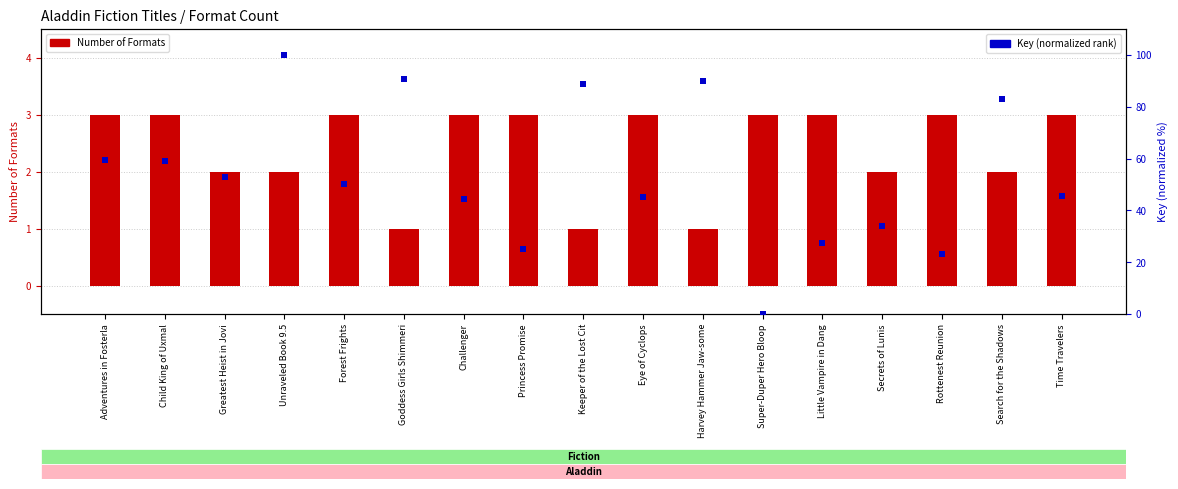

Which series has the largest total across all categories?

Key (normalized rank)